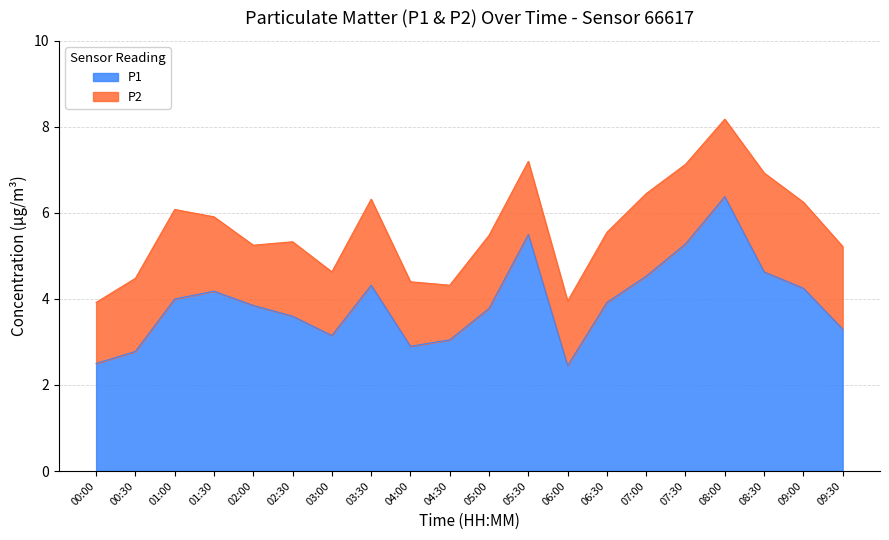

Reading left to right, what are all the values shown in this chart?

00:00=2.5	00:30=2.8	01:00=4.0	01:30=4.2	02:00=3.9	02:30=3.6	03:00=3.1	03:30=4.3	04:00=2.9	04:30=3.0	05:00=3.8	05:30=5.5	06:00=2.5	06:30=3.9	07:00=4.5	07:30=5.3	08:00=6.4	08:30=4.6	09:00=4.2	09:30=3.3